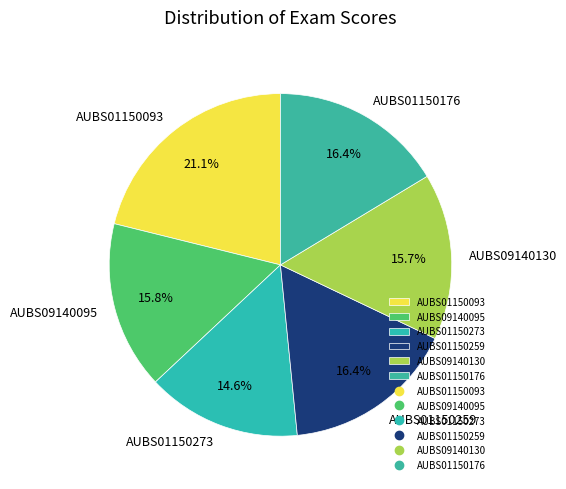

What is the ratio of the value at AUBS09140130 to the value at AUBS01150273?

1.1